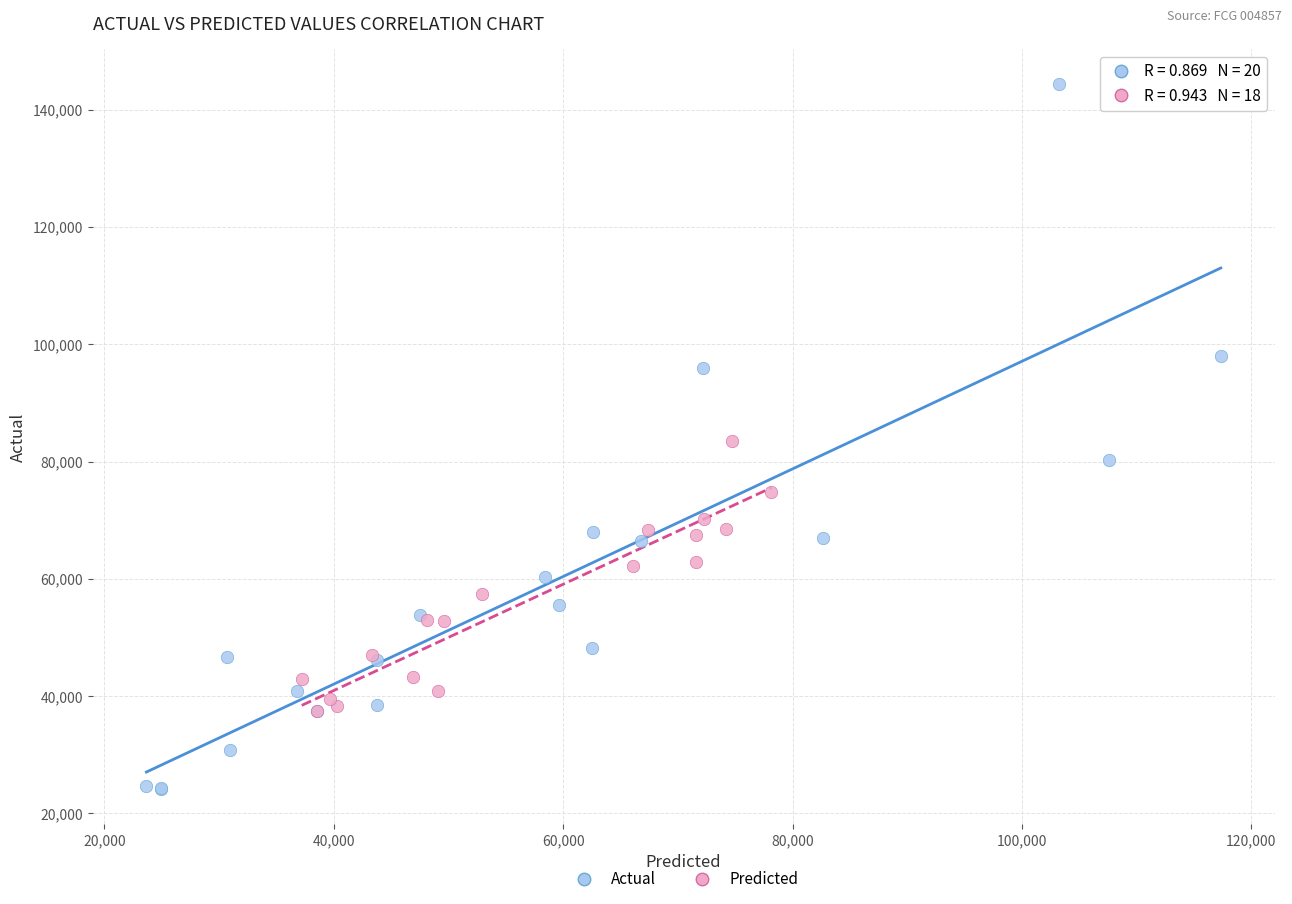

What are all the series names shown in the legend?

Actual, Predicted